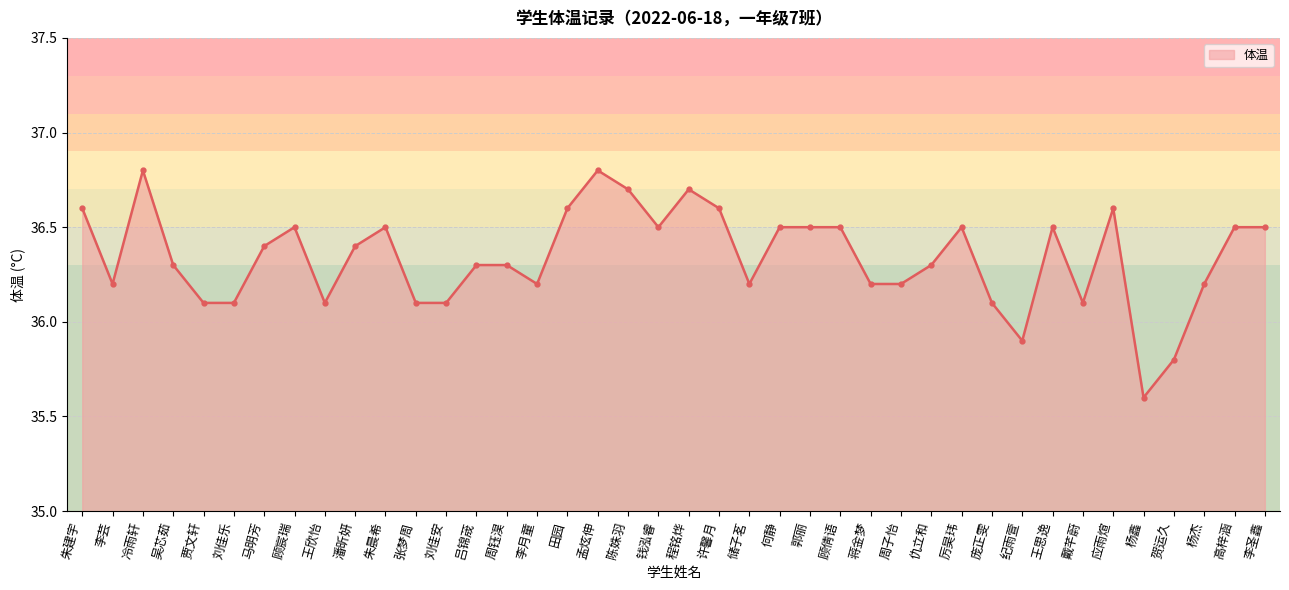

At which category does the chart reach its minimum across all series?

杨鑫